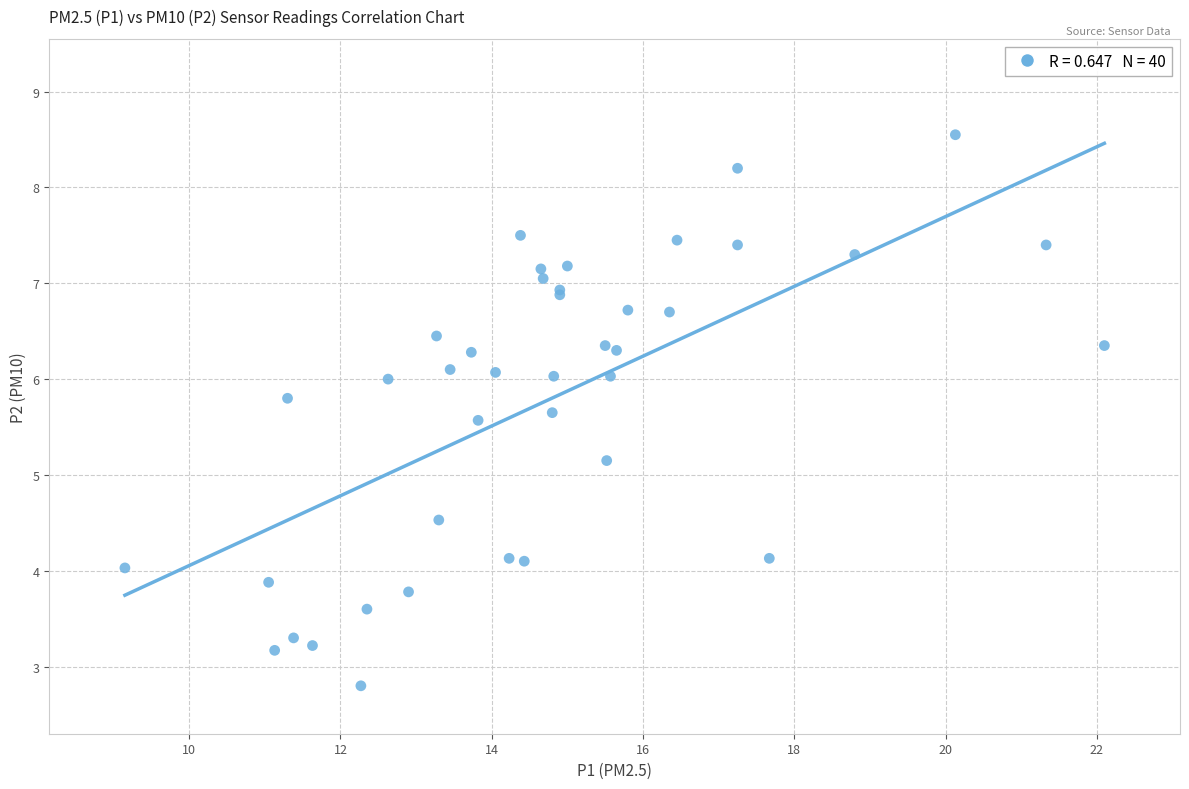

What Y value in the scatter plot is closest to 5?

5.2